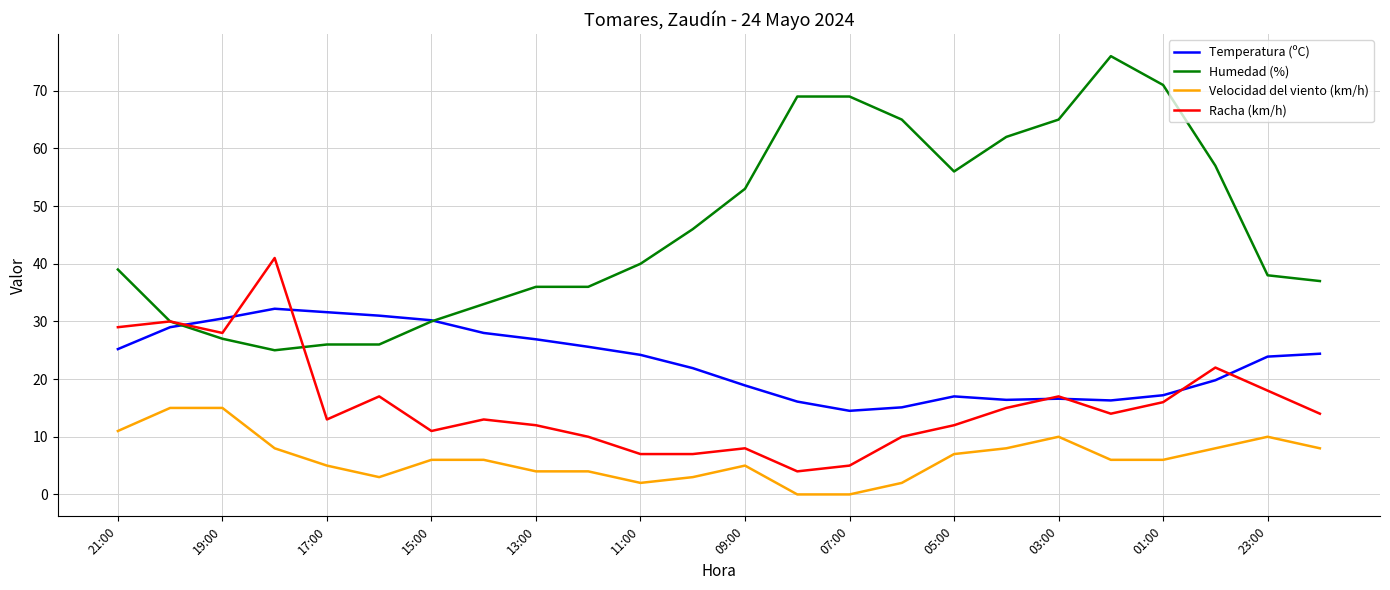

What is the sum of all Velocidad del viento (km/h) values?

152.0